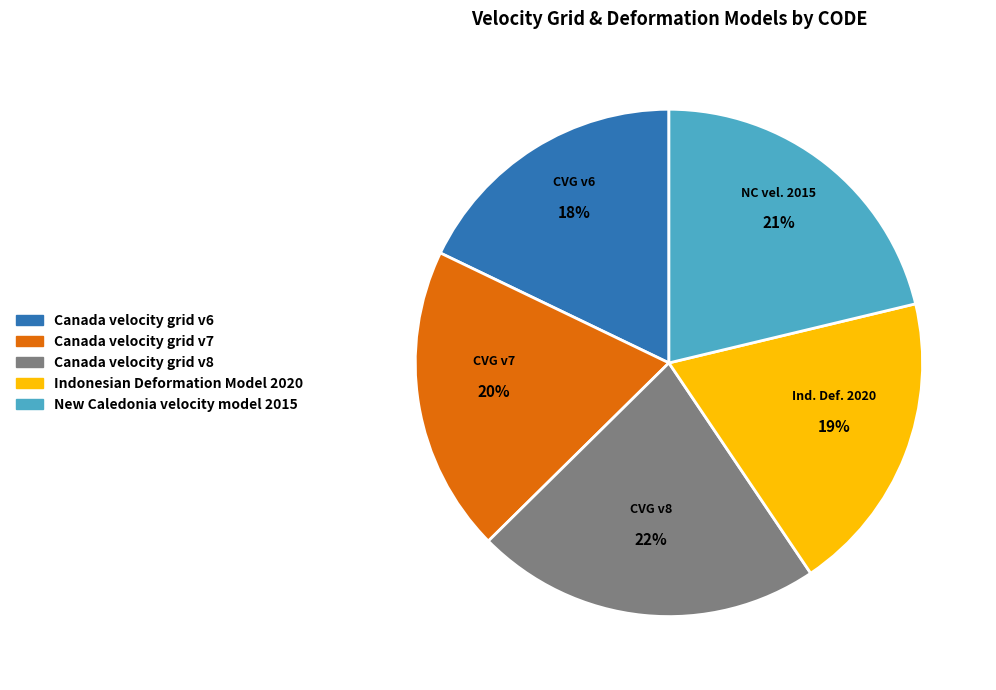

The Canada velocity grid v8 slice represents 22% of the pie. True or false?

True